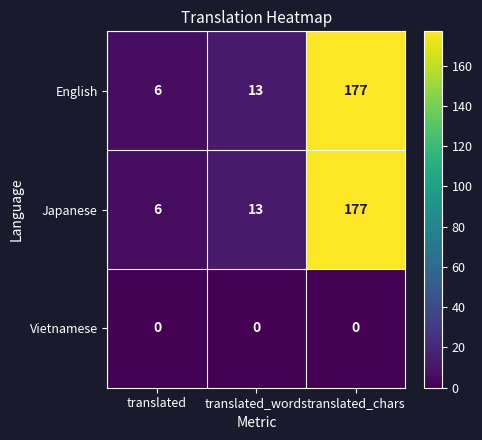

Which category has the lowest value in the Japanese series?

translated